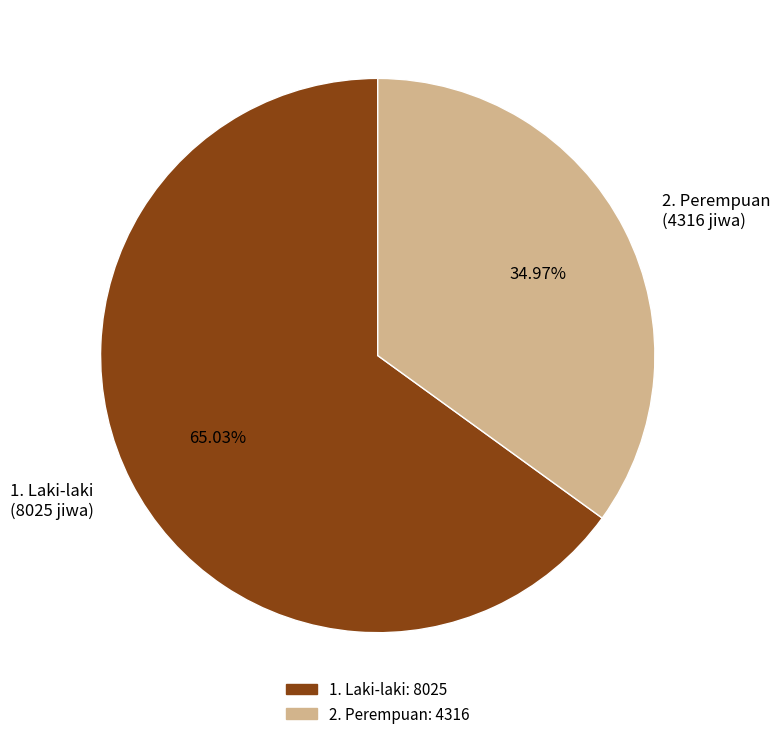

What is the ratio of the value at 2. Perempuan (4316 jiwa) to the value at 1. Laki-laki (8025 jiwa)?

0.5